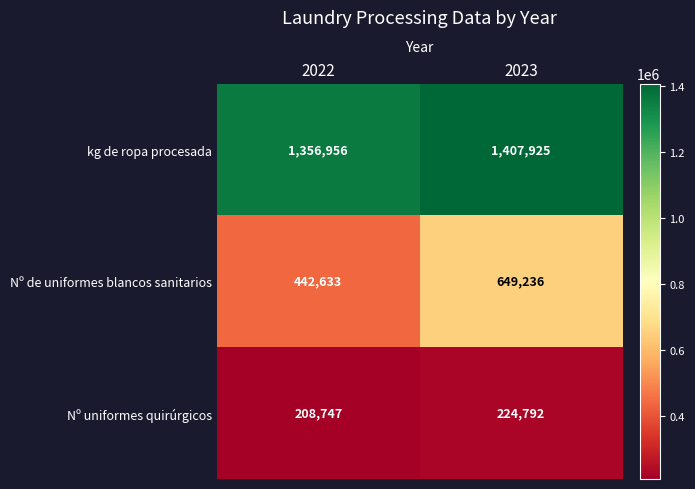

At 2023, list the series in order from largest to smallest.

kg de ropa procesada, Nº de uniformes blancos sanitarios, Nº uniformes quirúrgicos